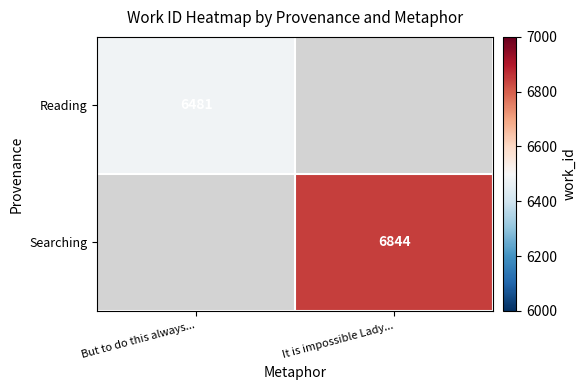

What is the smallest value displayed?

6481.0